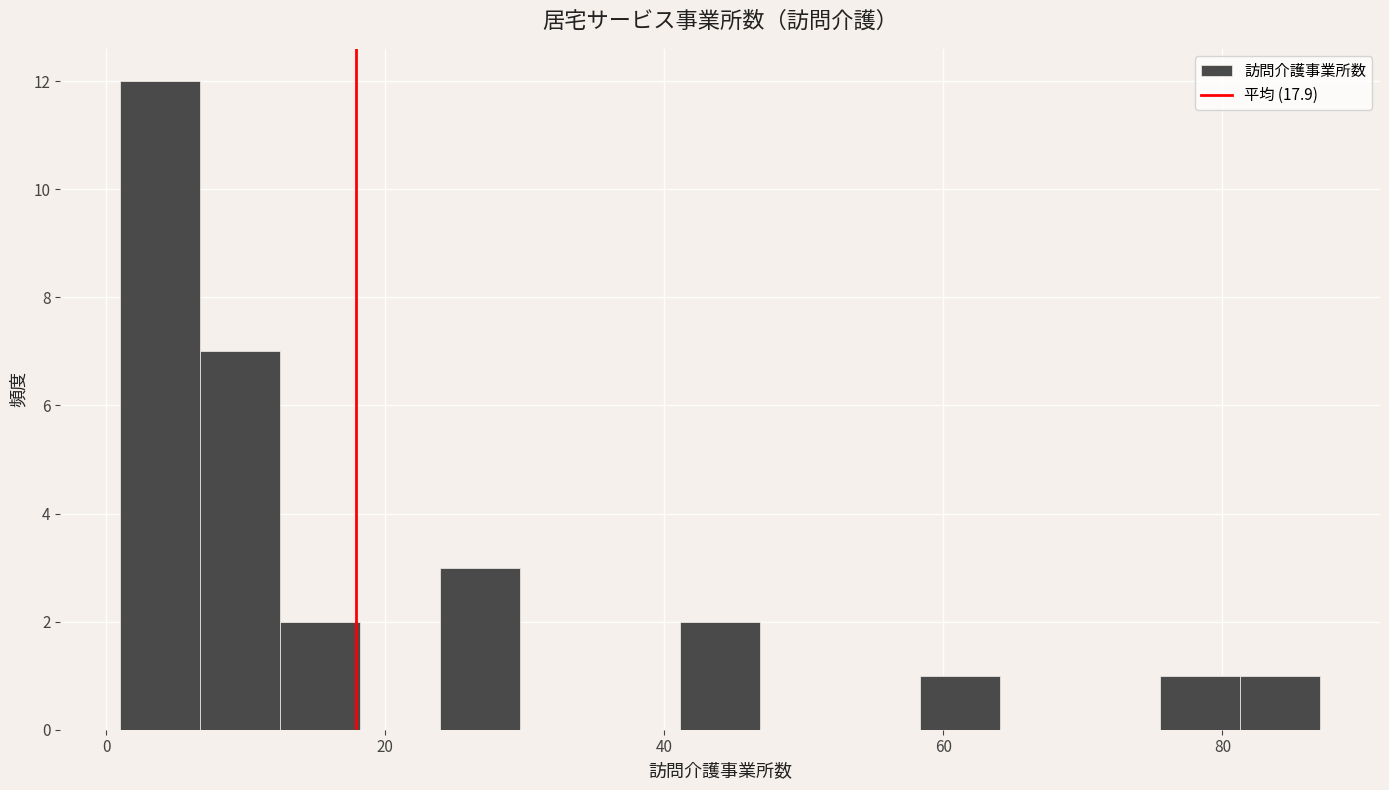

Around what value on the x-axis is the tallest bar? Give the approximate position of its centre, as read against the axis.

4